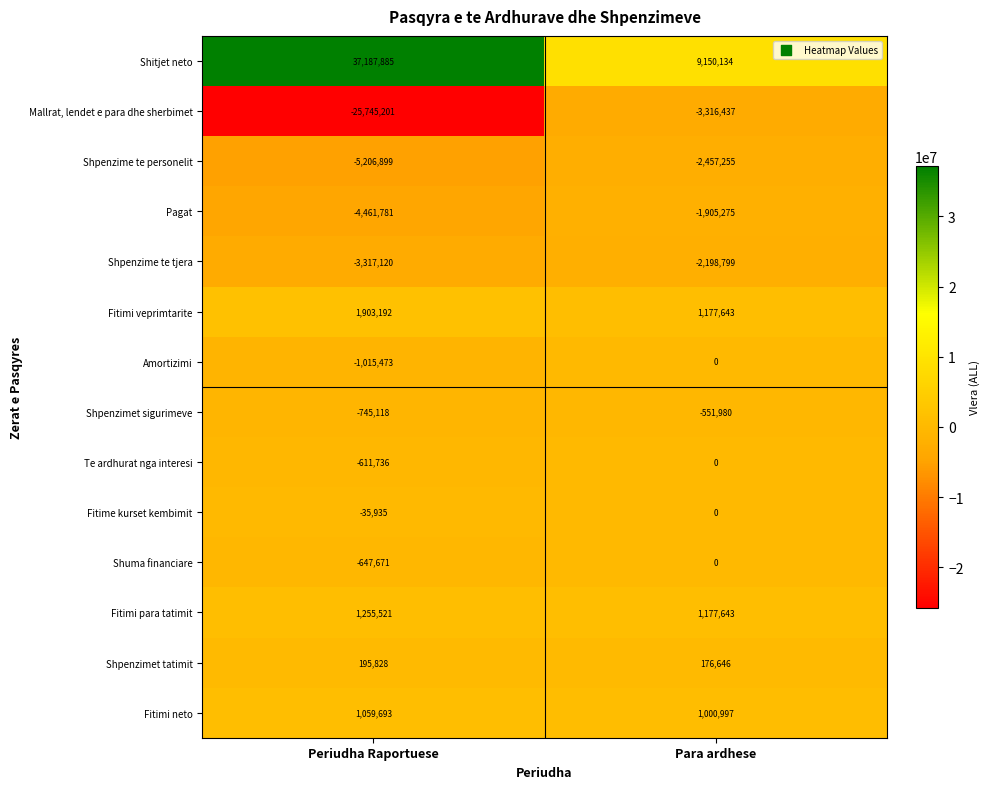

What is the sum of the Fitimi para tatimit values at Para ardhese and Periudha Raportuese?

2433164